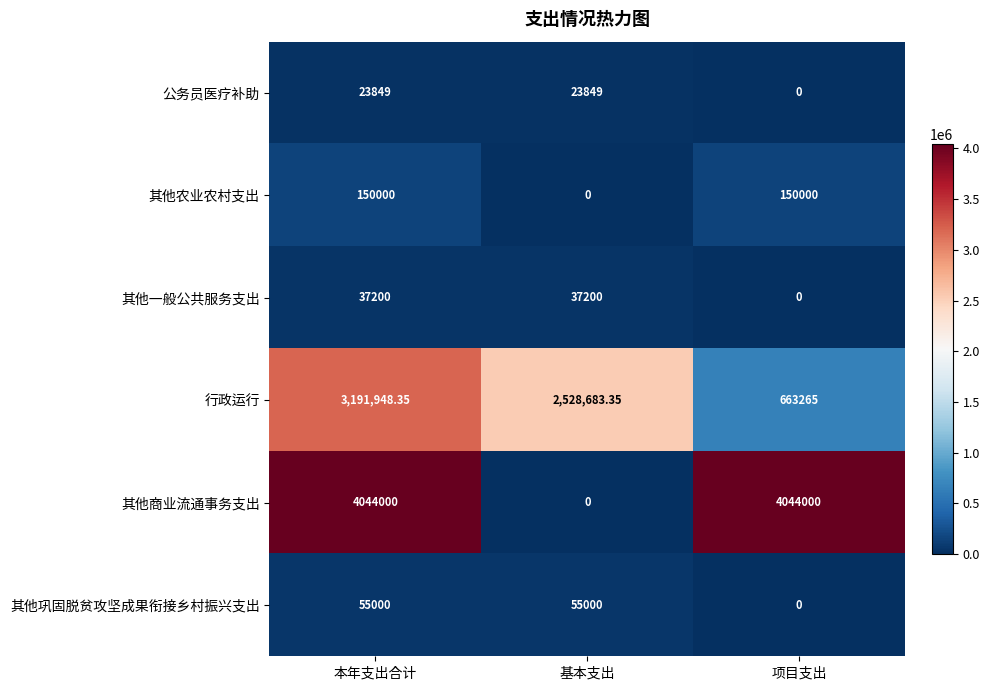

At which label does 行政运行 reach its minimum?

项目支出